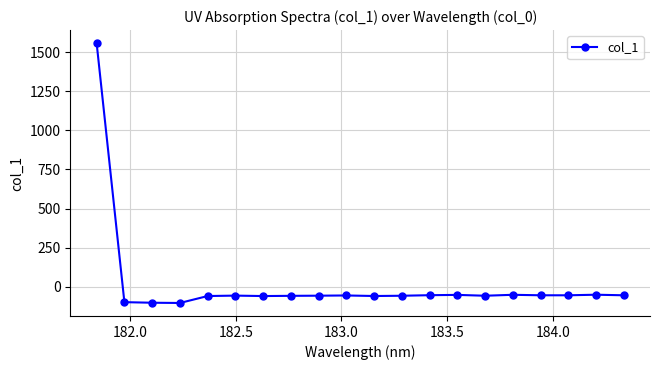

What is the average value?

18.1